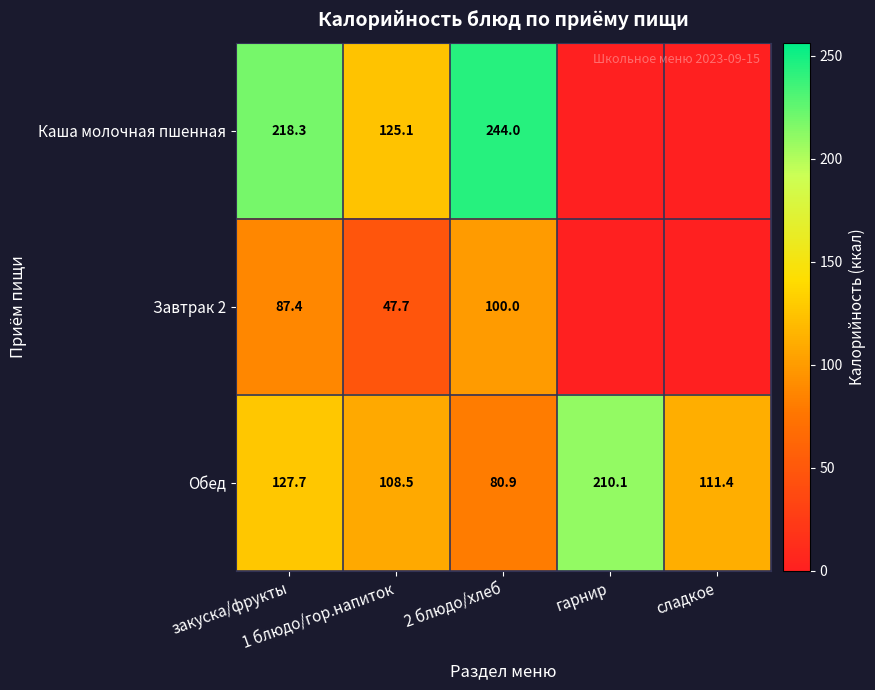

Count the number of categories in the chart.

5